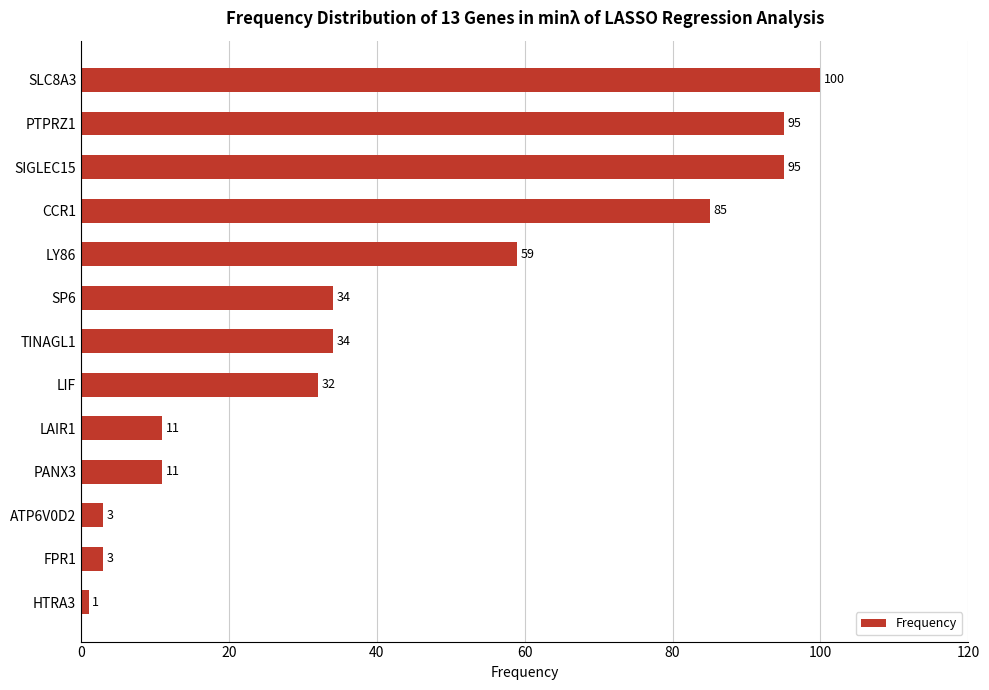

What is the sum of the values at TINAGL1 and PANX3?

45